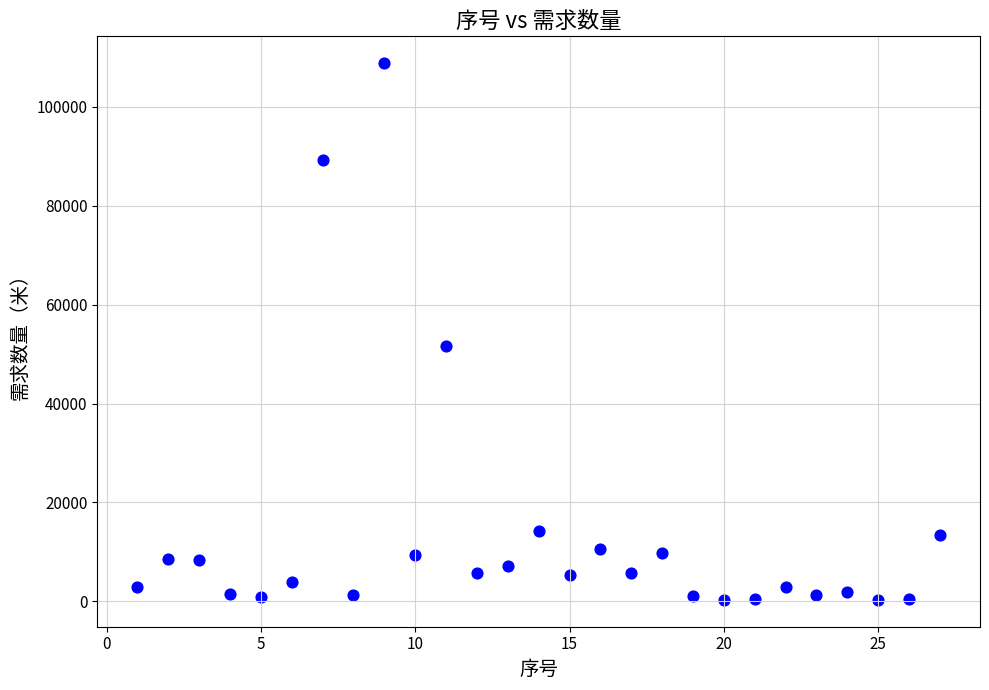

What Y value in the scatter plot is closest to 54575?

51672